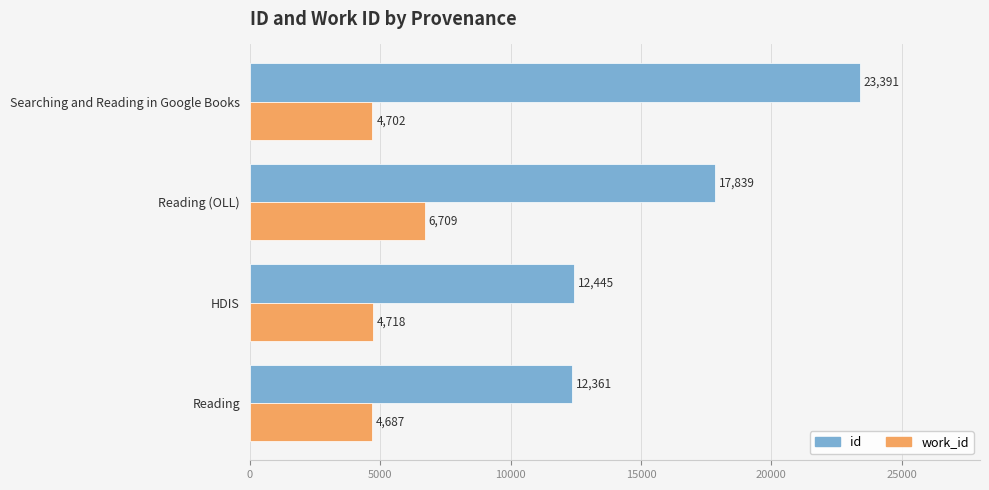

The value of id at Reading is 2603. True or false?

False